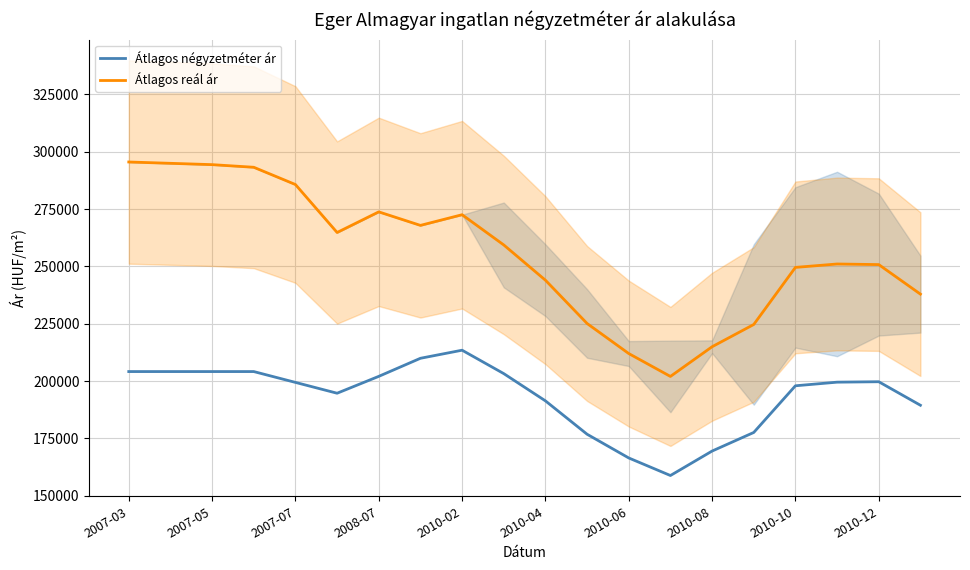

Rank the series by their average value, from lowest to highest.

Átlagos négyzetméter ár, Átlagos reál ár